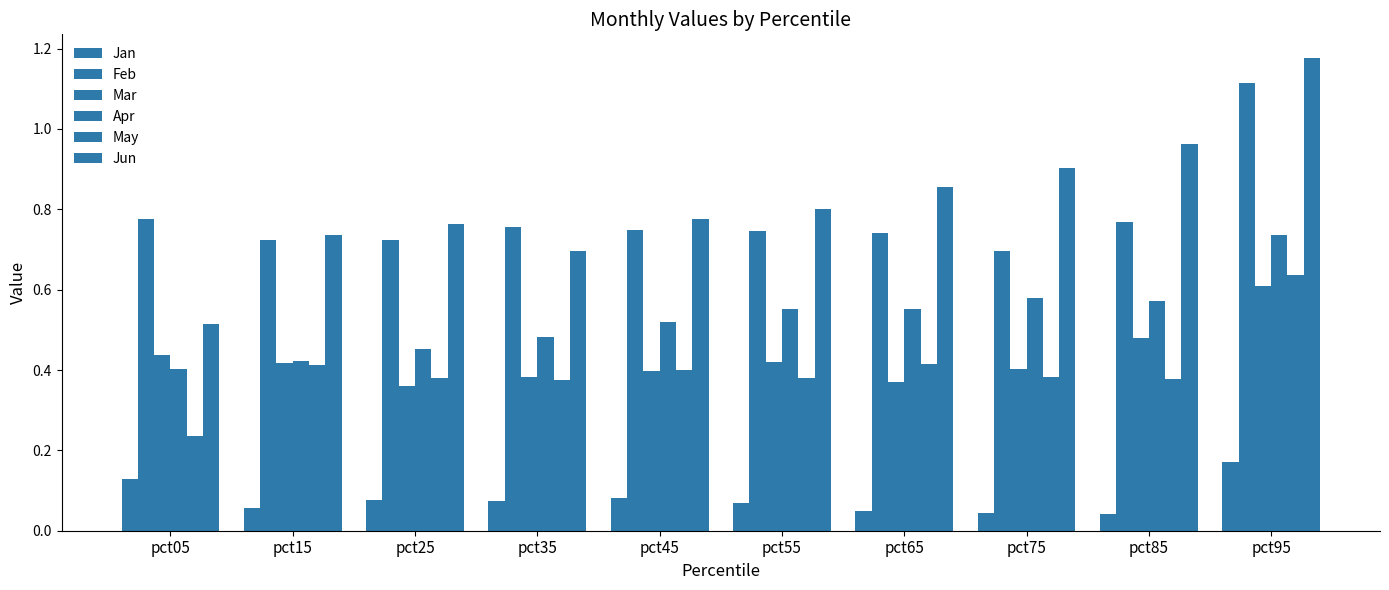

Are the bars grouped side by side (vs. stacked)?

Yes